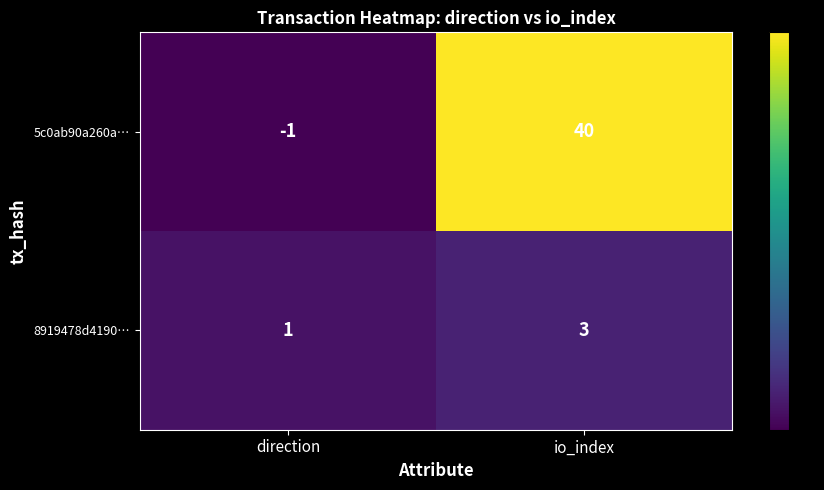

What is the sum of the 5c0ab90a260a… values at io_index and direction?

39